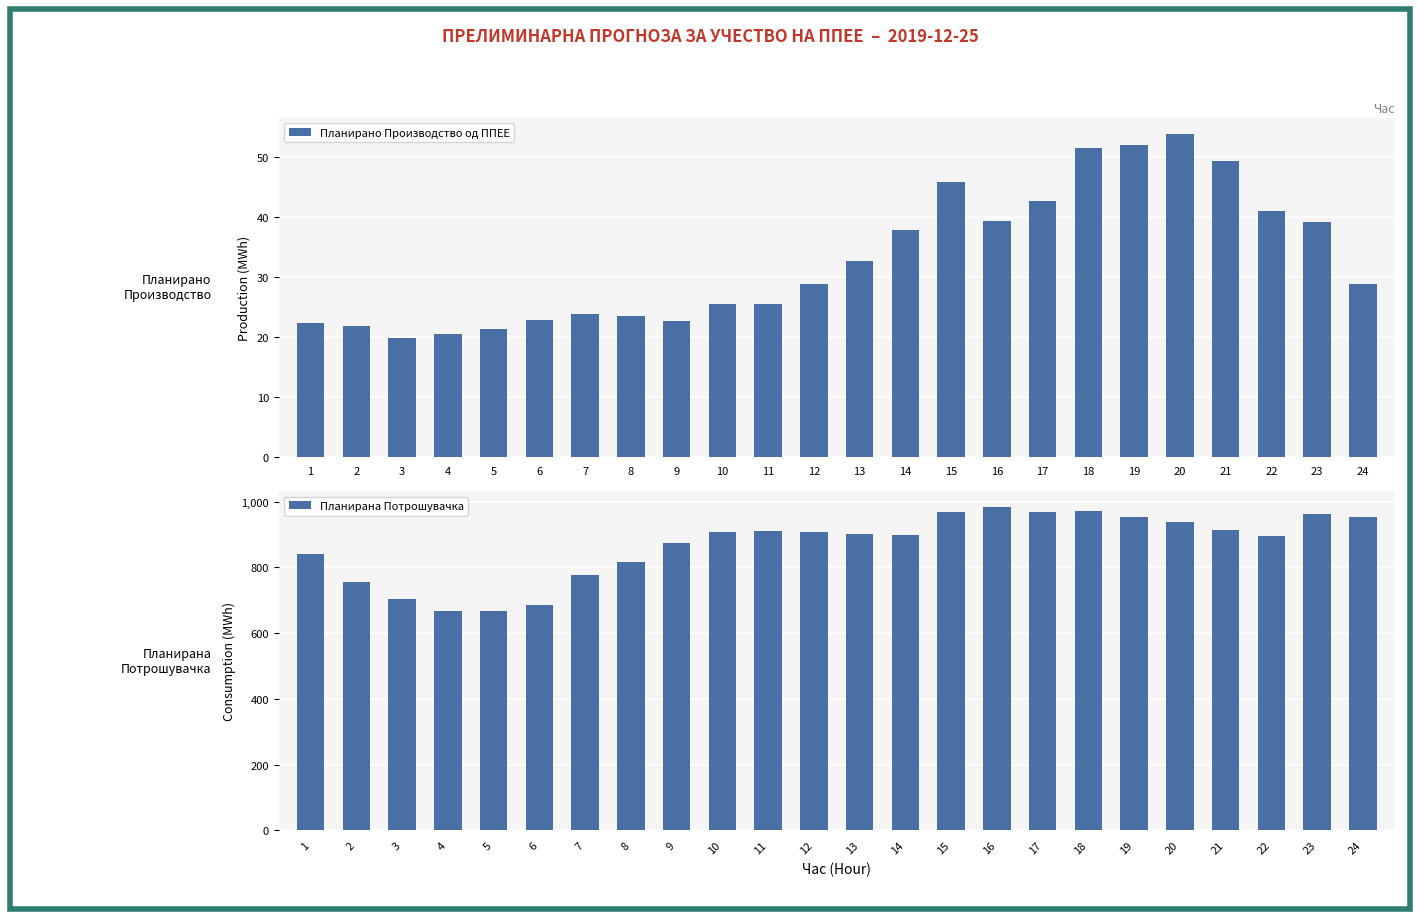

At which category does the chart reach its minimum across all series?

3